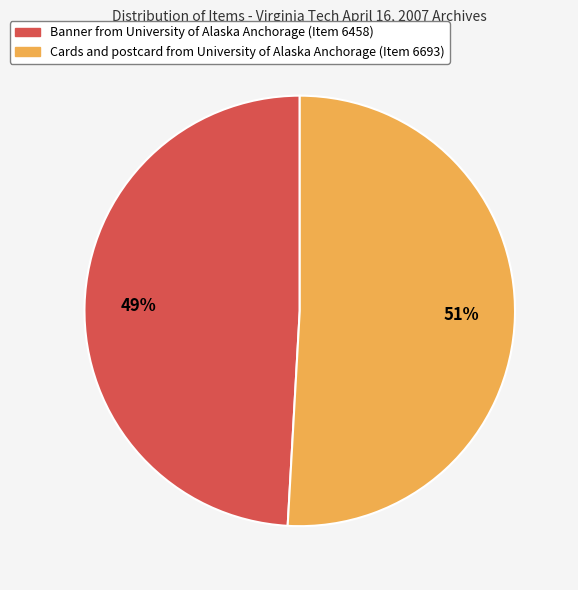

Does any single category account for the majority?

Yes